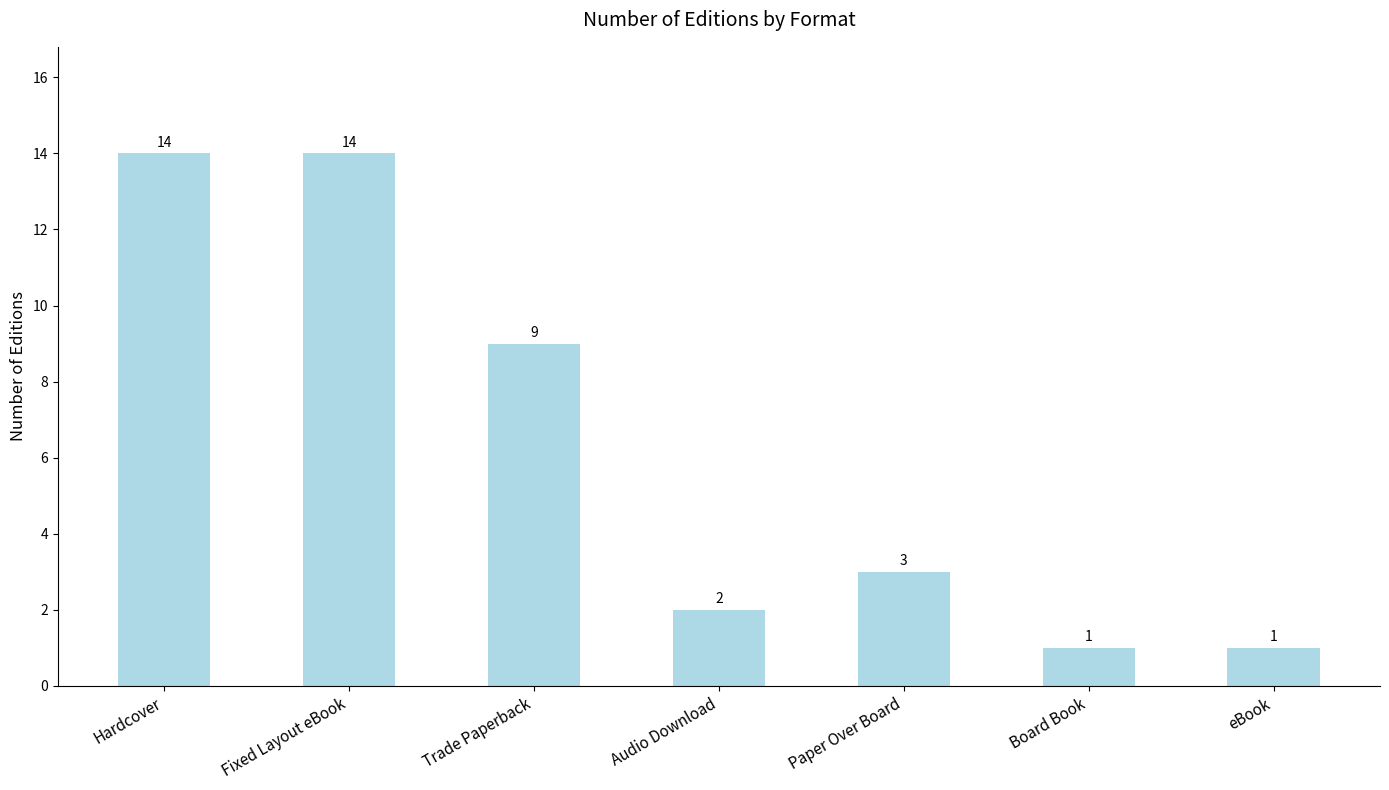

Does the chart contain any negative values?

No